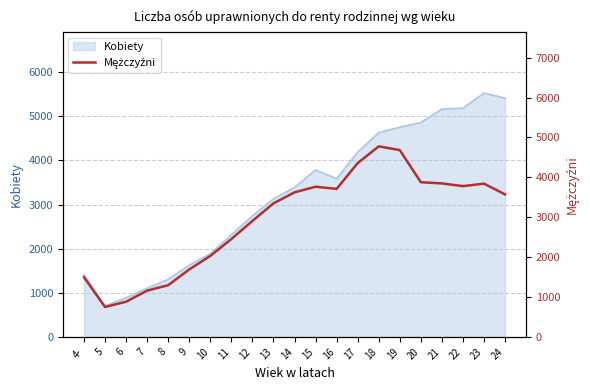

What is the change in value from 4- to 13?

+1850